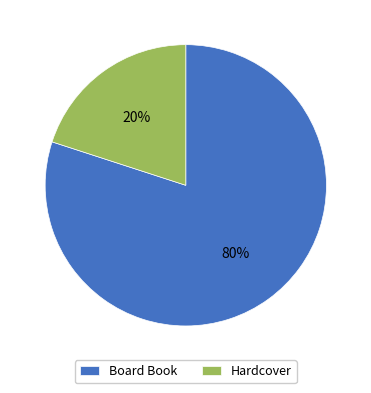

Which has a higher value, Hardcover or Board Book?

Board Book